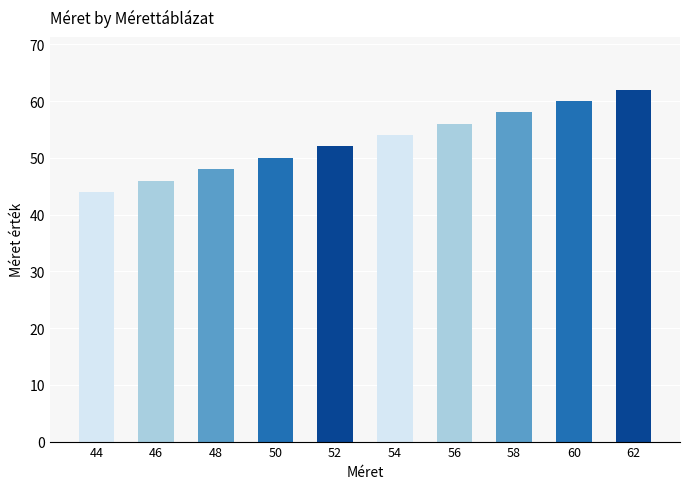

The value at 54 is 26. True or false?

False